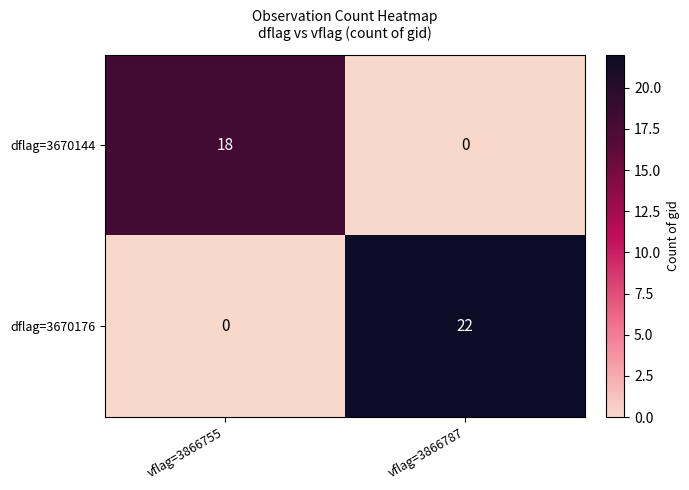

What is the sum of all dflag=3670144 values?

18